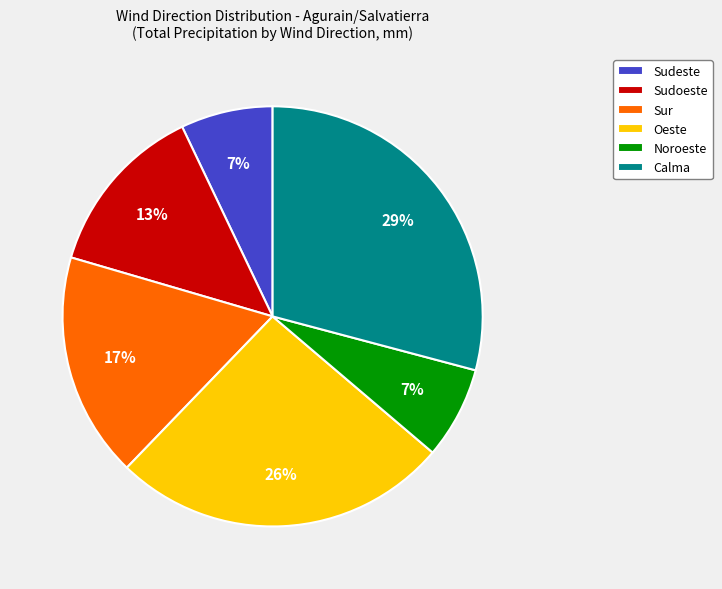

How many slices are in this pie chart?

6